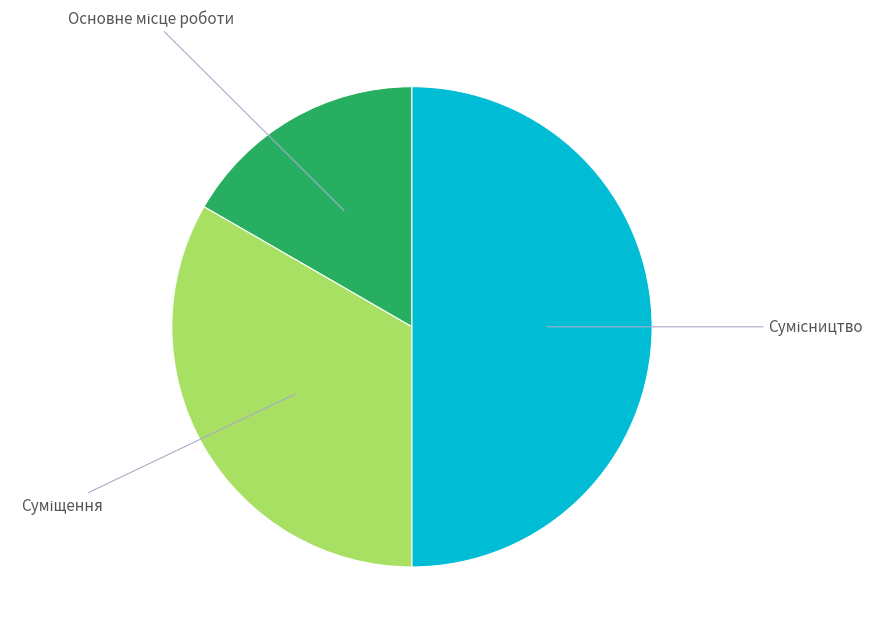

Count the number of slices in the pie.

3